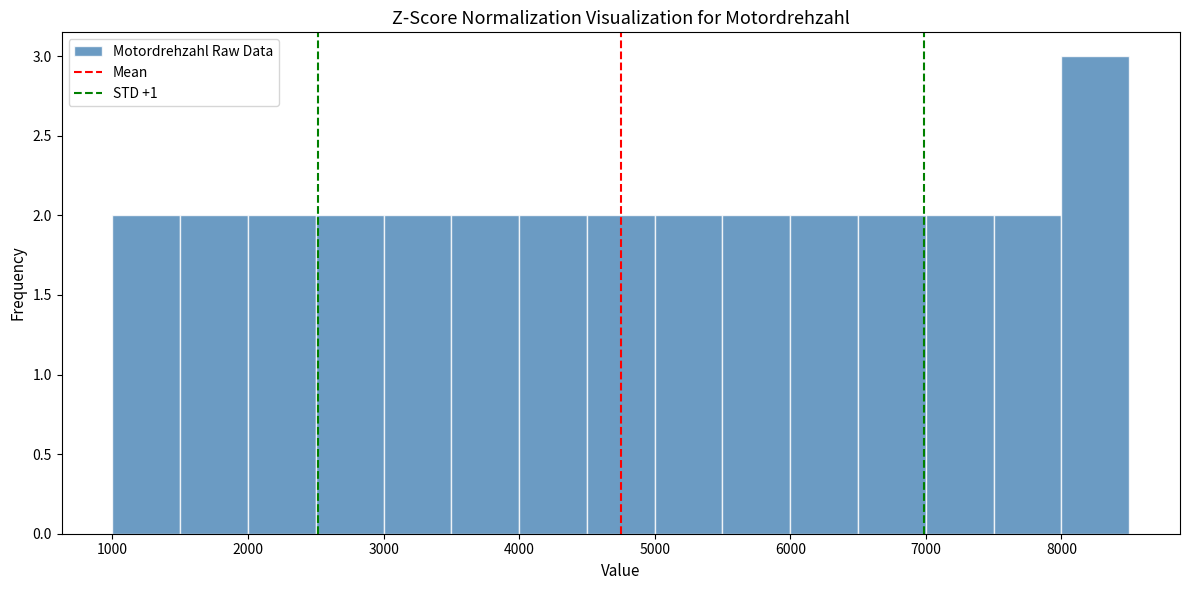

Reading left to right, transcribe this chart: for each bar, give the range it covers on the x-axis and its height. The values are not printed on the chart, so give them approximately, as read against the axis.

1000 to 1500: 2
1500 to 2000: 2
2000 to 2500: 2
2500 to 3000: 2
3000 to 3500: 2
3500 to 4000: 2
4000 to 4500: 2
4500 to 5000: 2
5000 to 5500: 2
5500 to 6000: 2
6000 to 6500: 2
6500 to 7000: 2
7000 to 7500: 2
7500 to 8000: 2
8000 to 8500: 3